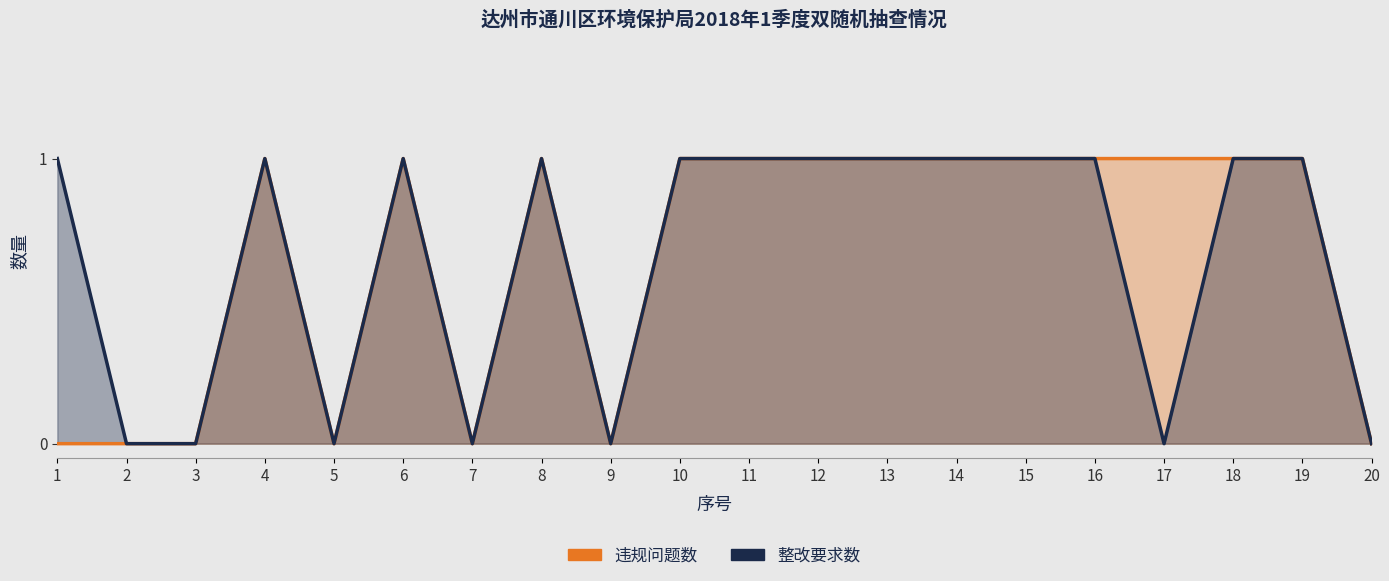

Reading right to left, transcribe all the data shown in this chart.

违规问题数: 20=0	19=1	18=1	17=1	16=1	15=1	14=1	13=1	12=1	11=1	10=1	9=0	8=1	7=0	6=1	5=0	4=1	3=0	2=0	1=0
整改要求数: 20=0	19=1	18=1	17=0	16=1	15=1	14=1	13=1	12=1	11=1	10=1	9=0	8=1	7=0	6=1	5=0	4=1	3=0	2=0	1=1